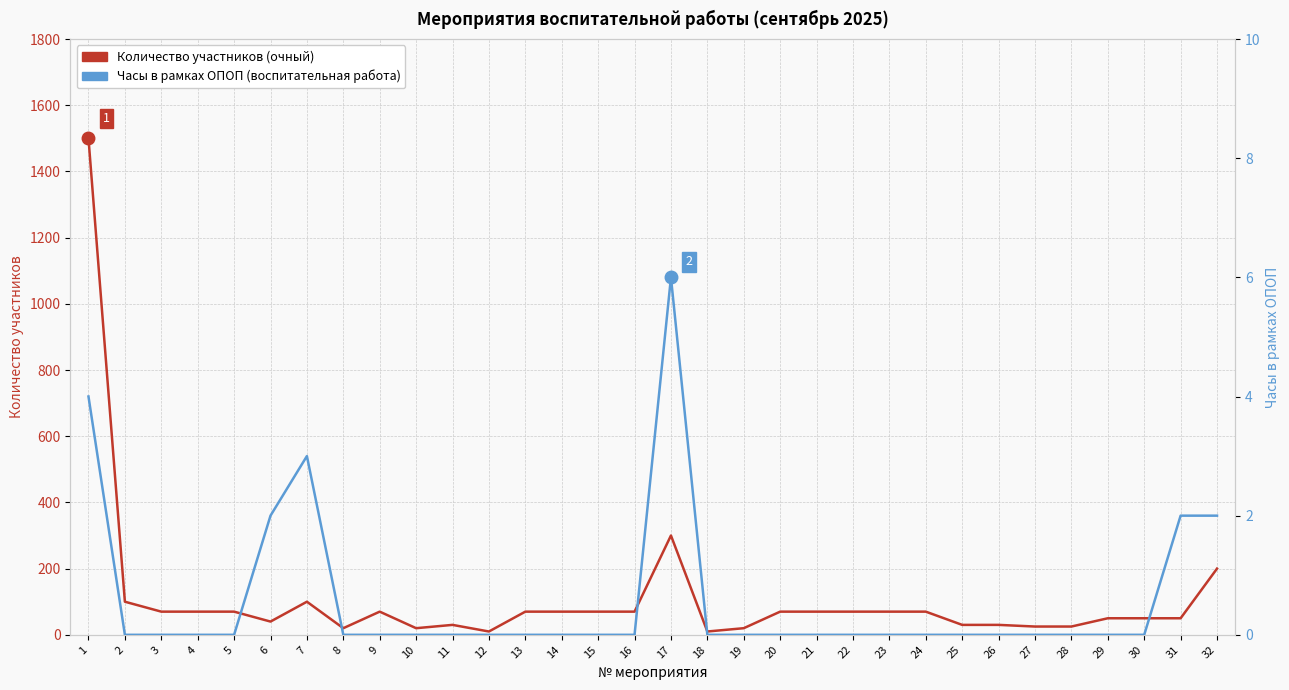

True or false: Воспитательная работа в рамках ОПОП (часы) and Количество участников (очный) cross at least once.

False